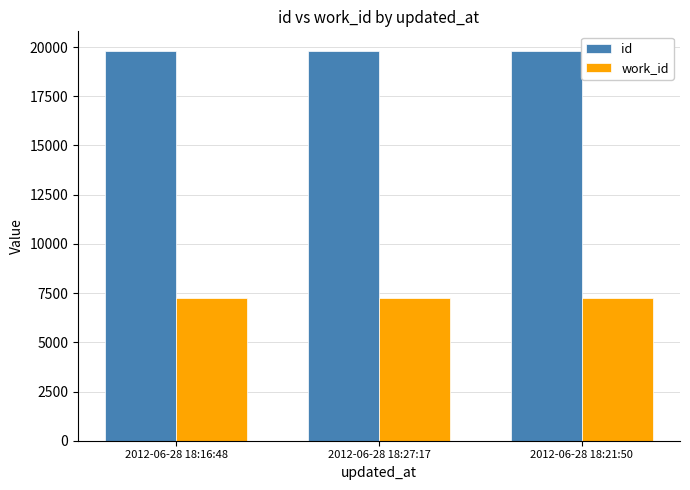

Rank the series by their average value, from highest to lowest.

id, work_id